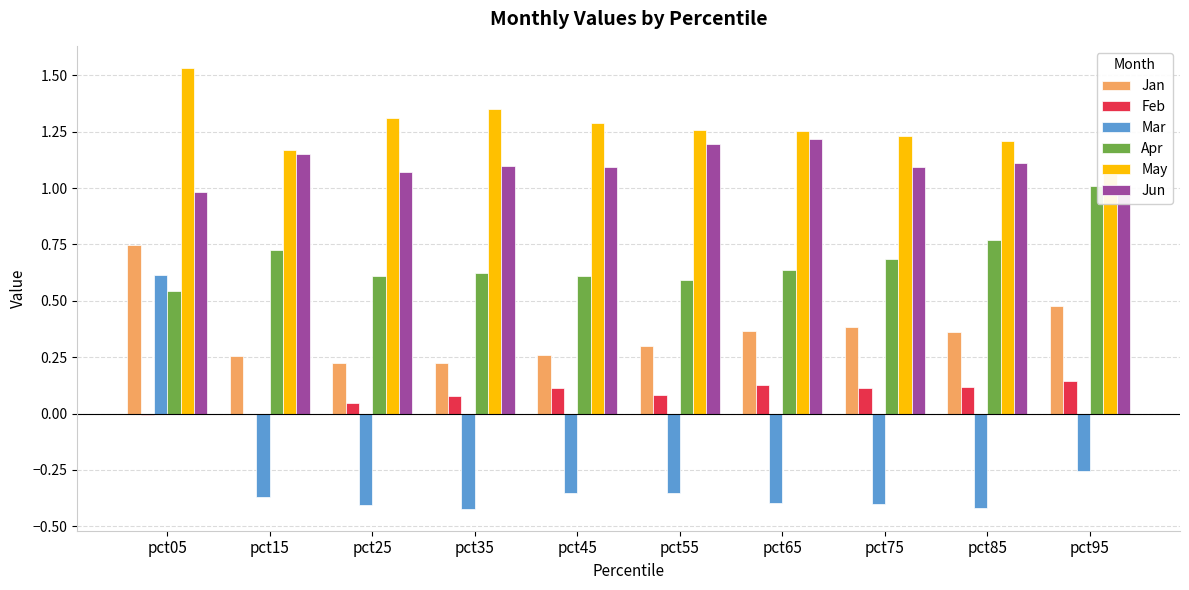

Where does the Feb series first go above 0?

pct25